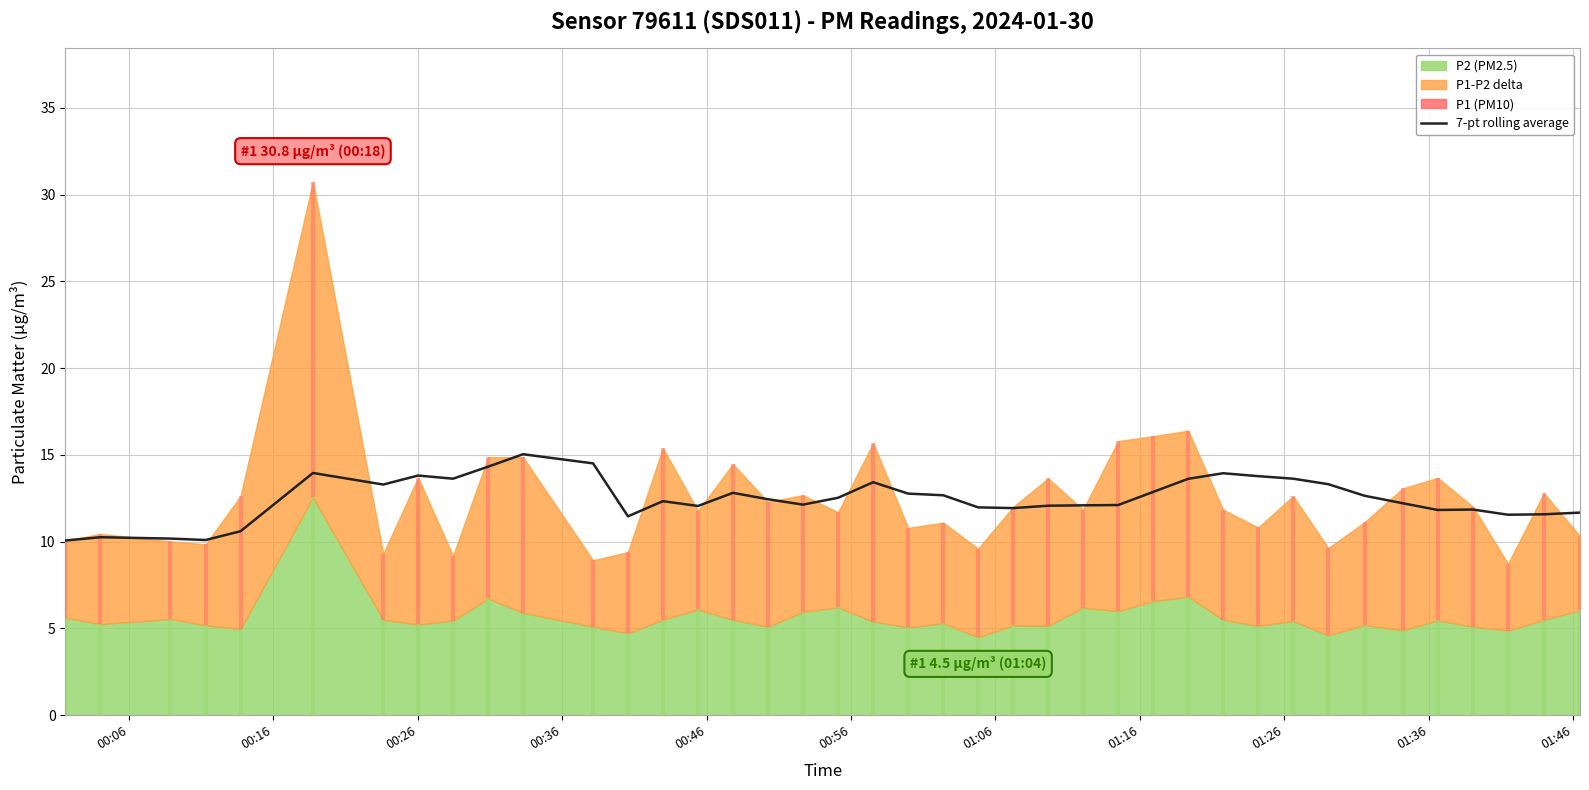

What is the sum of the values at 22 and 35?

23.8